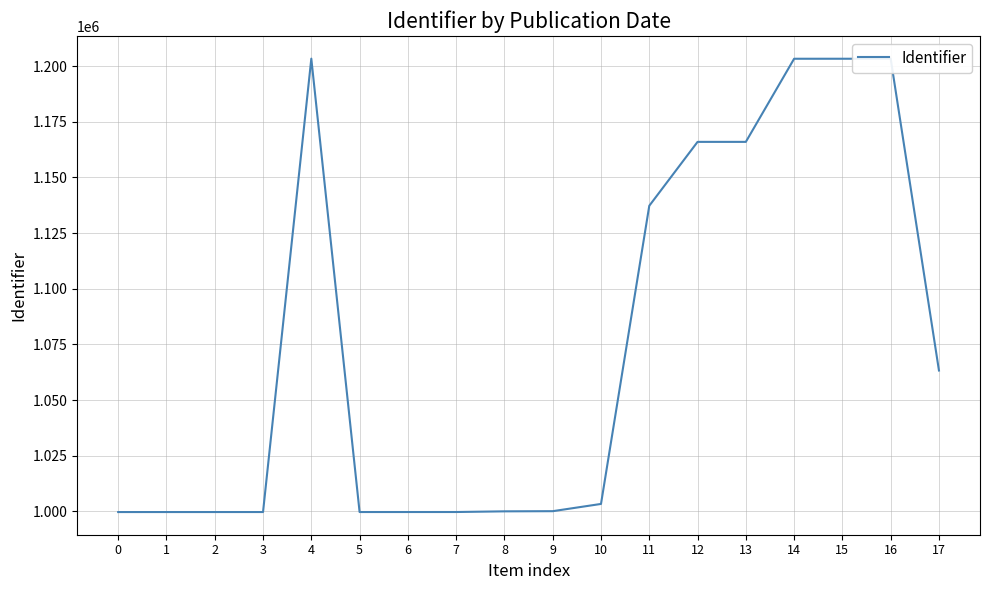

What is the ratio of the value at 15 to the value at 12?

1.0